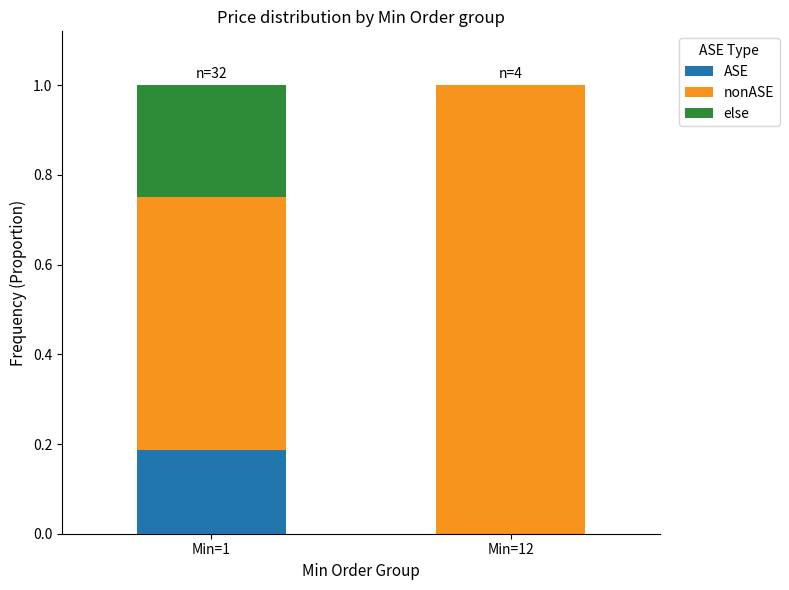

True or false: ASE has a value of 0.0 at Min=12.

True